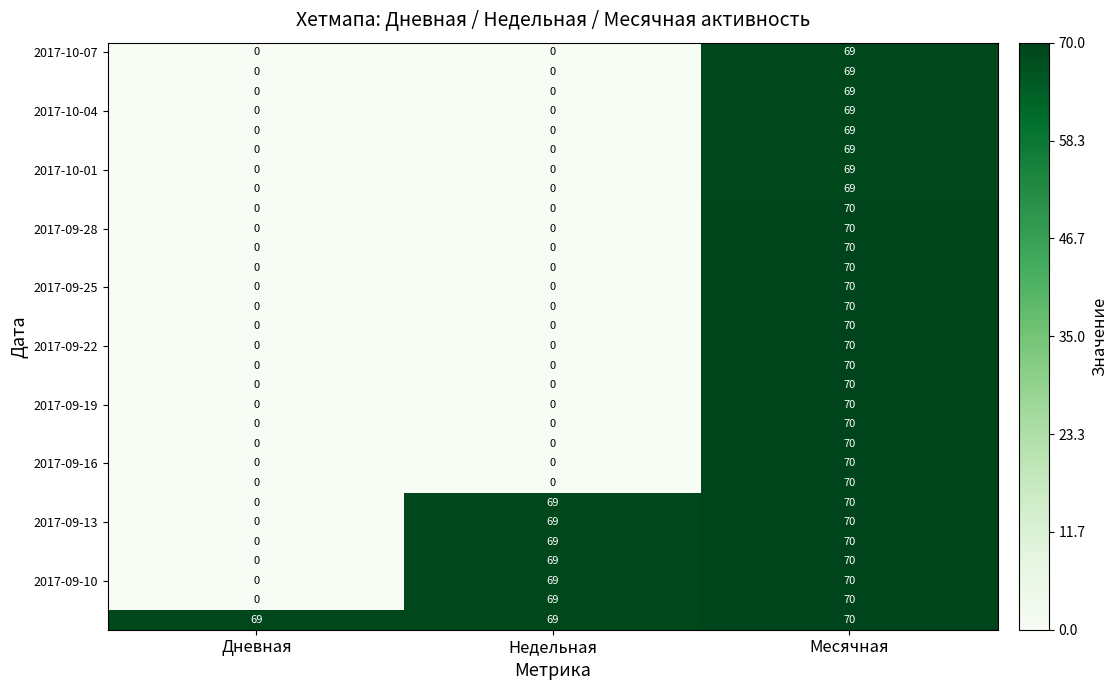

At how many categories does at least one series exceed 23?

3